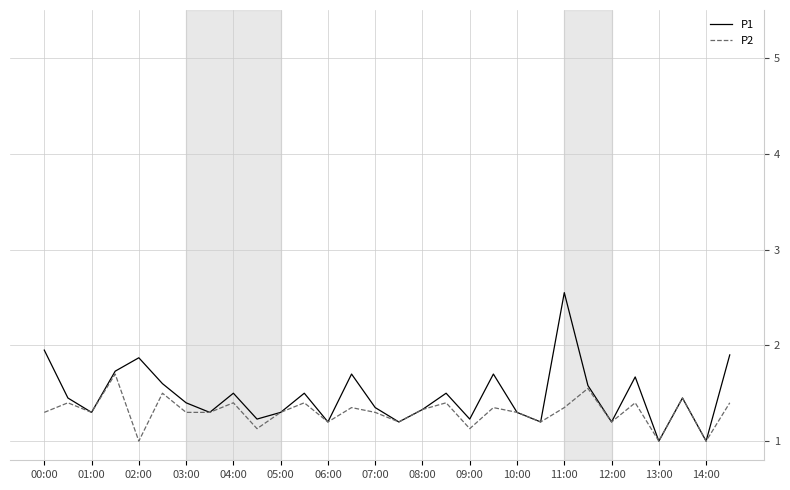

Which series has the widest spread of values?

P1